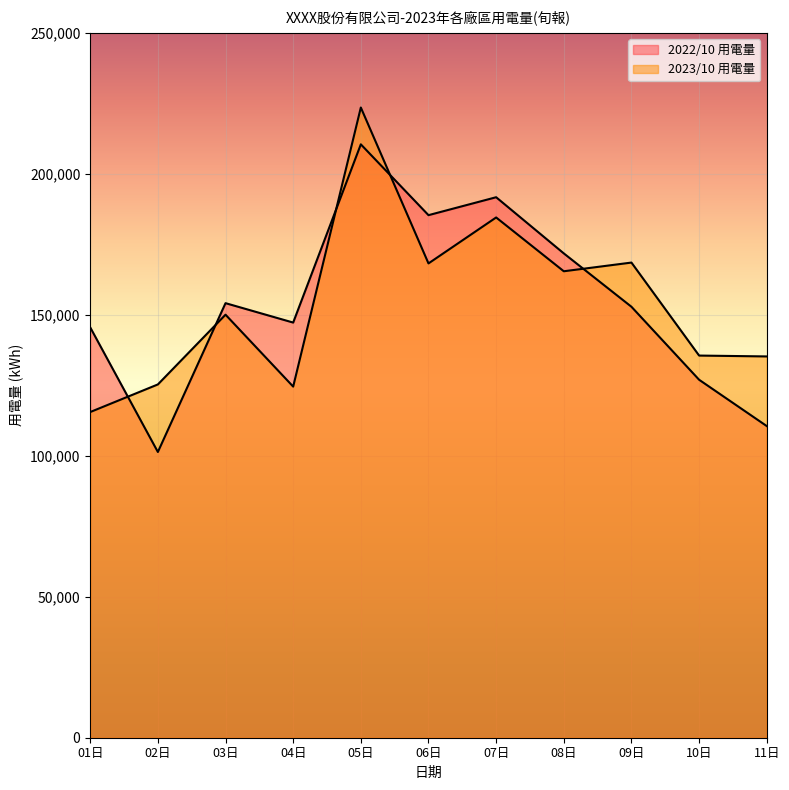

What position from the left is 04日?

4